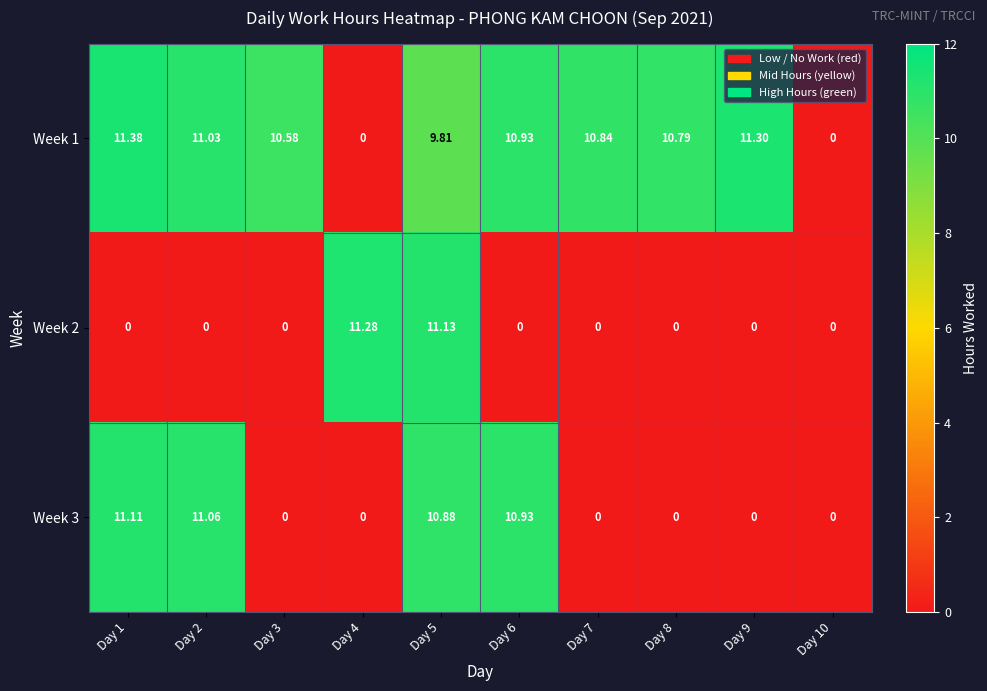

Is the value of Week 1 at Day 7 greater than the value of Week 2 at Day 9?

Yes